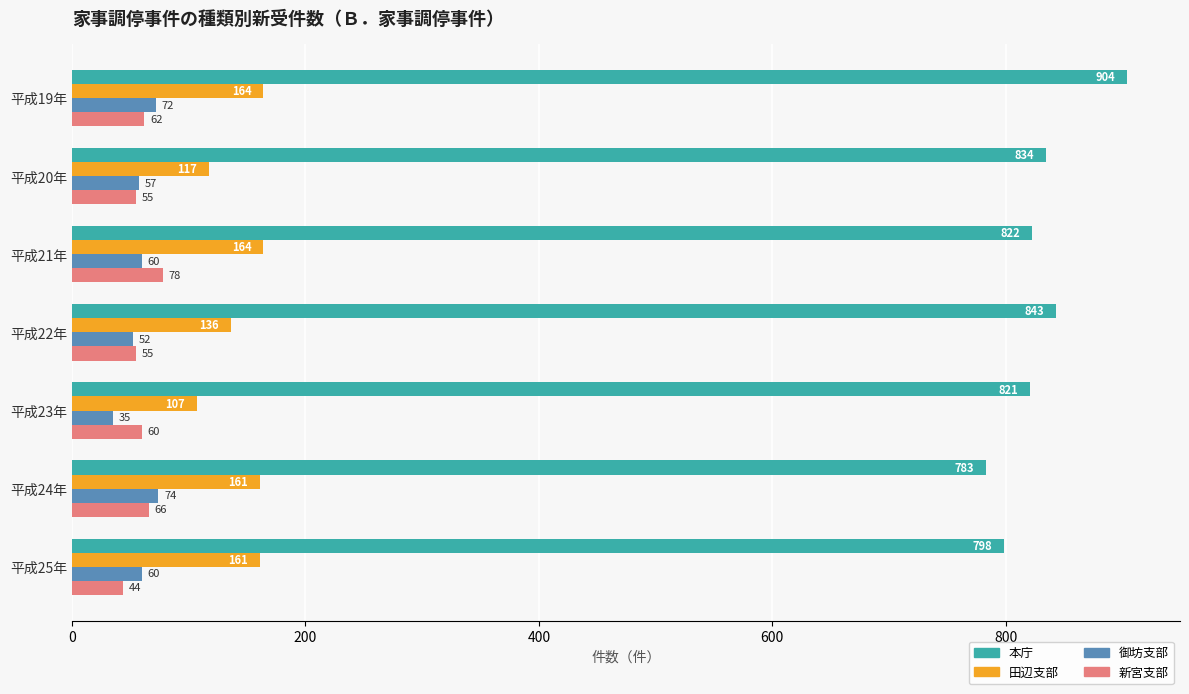

What is the sum of all 新宮支部 values?

420